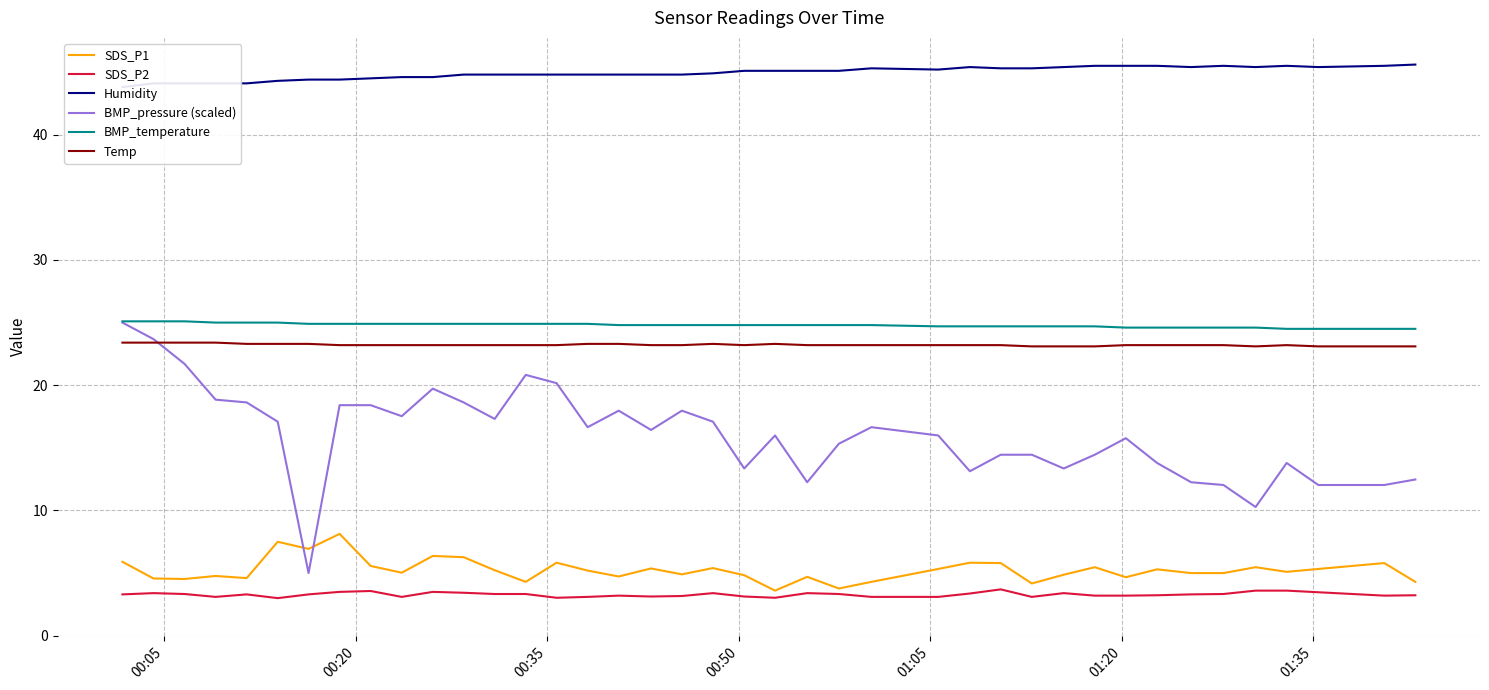

What is the lowest value of the SDS_P1 series?

3.6